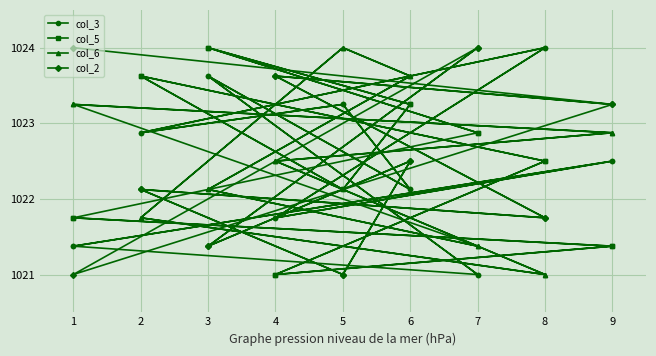

At which category does col_3 reach its first local valley?

4